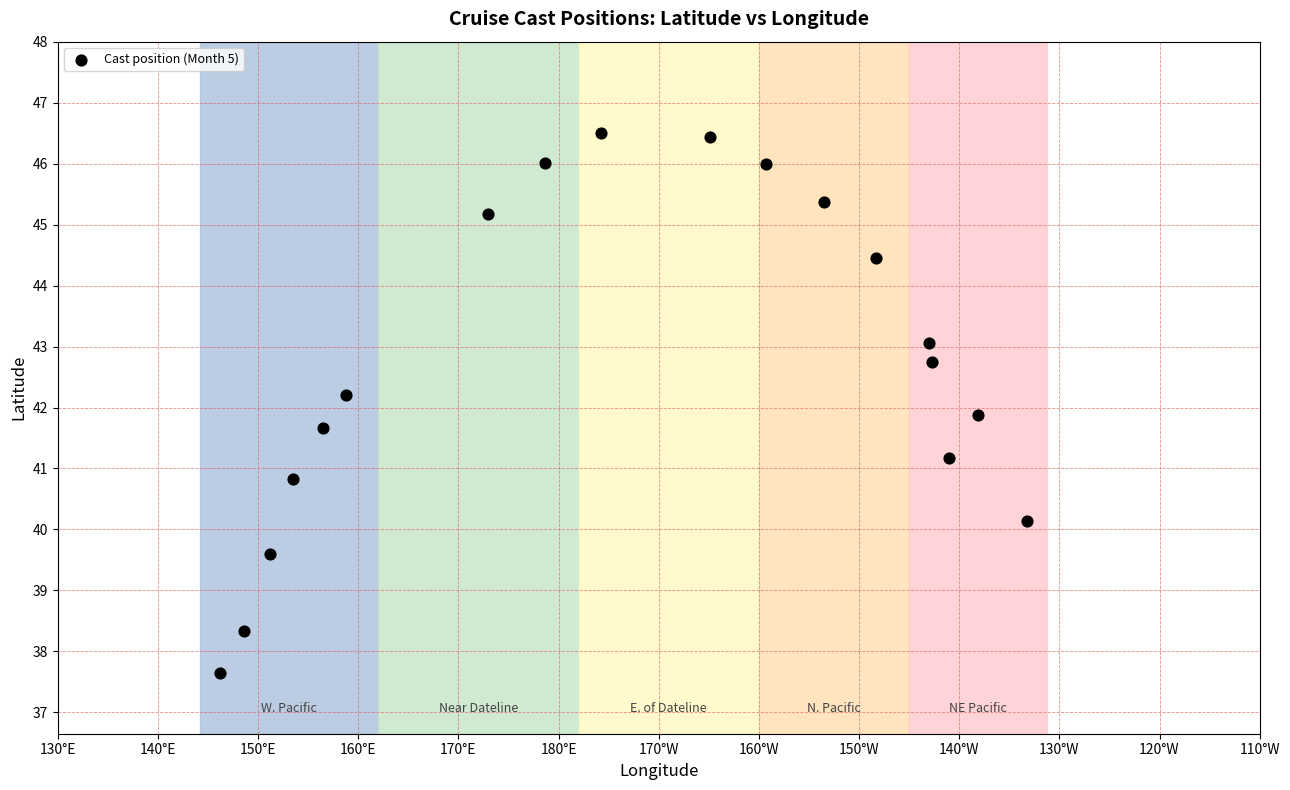

What is the range of X values (max minus min)?

80.6